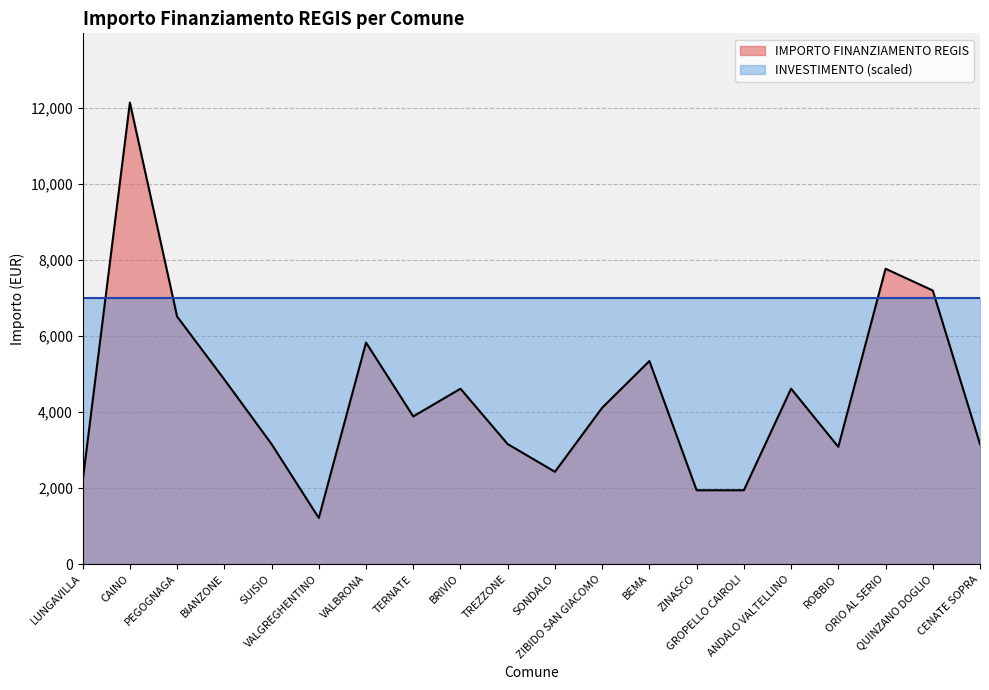

What is the value of the 15th point from the left?

1944